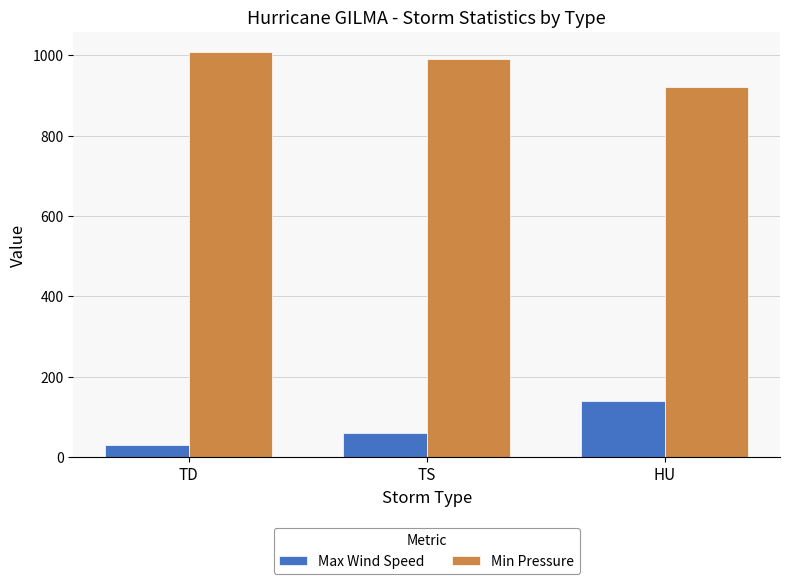

How many Max Wind Speed values are between 30 and 140?

3